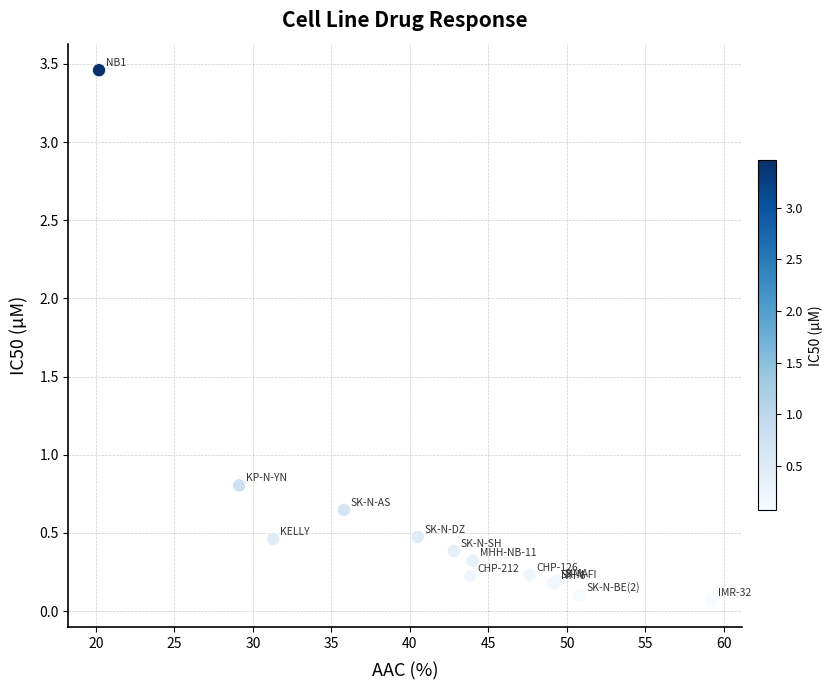

What Y value in the scatter plot is closest to 1?

0.8